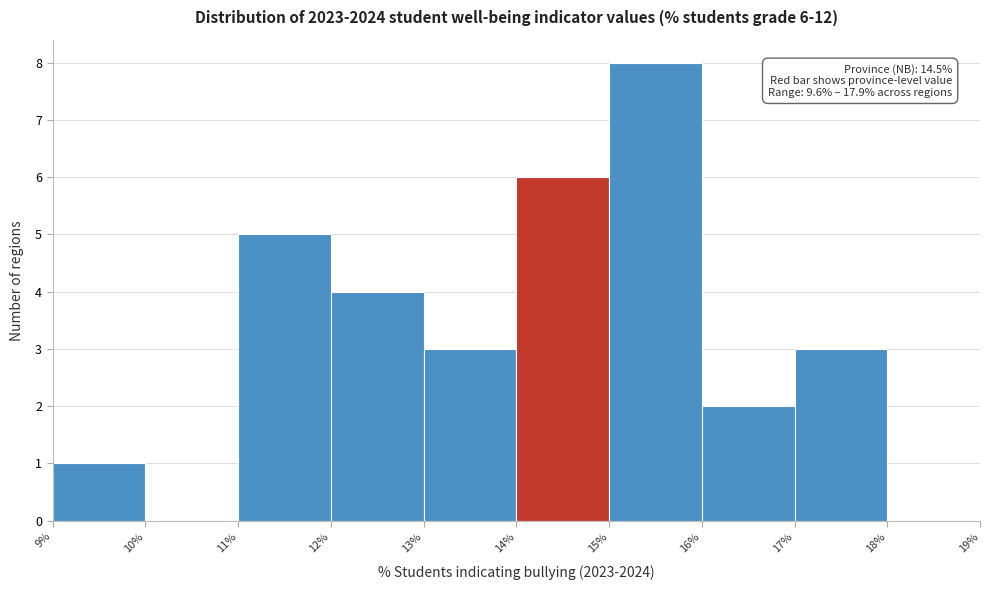

Over which range of the x-axis is the bar tallest?

15% to 16%